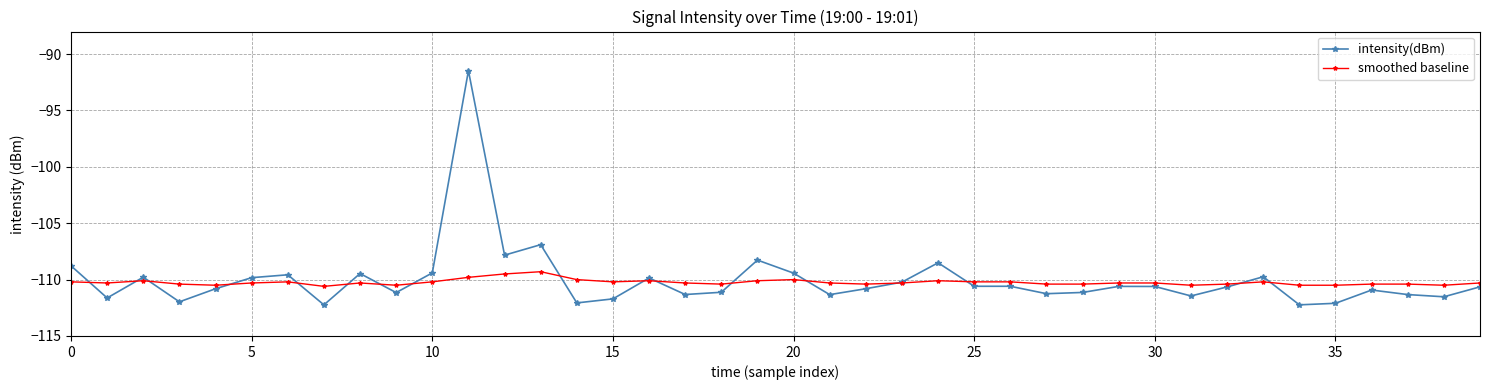

What is the value of the smoothed baseline point at the 15th from the left?

-110.0